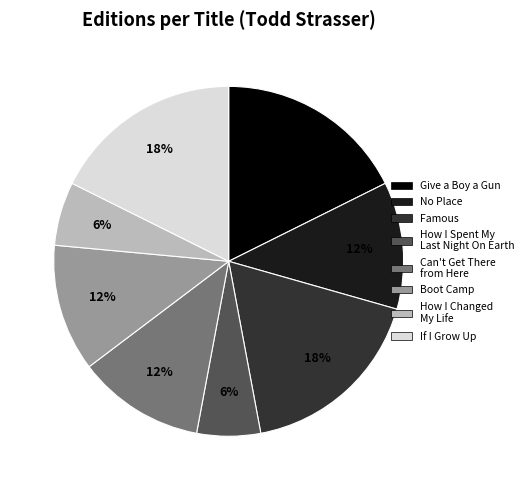

How many segments does this pie chart have?

8